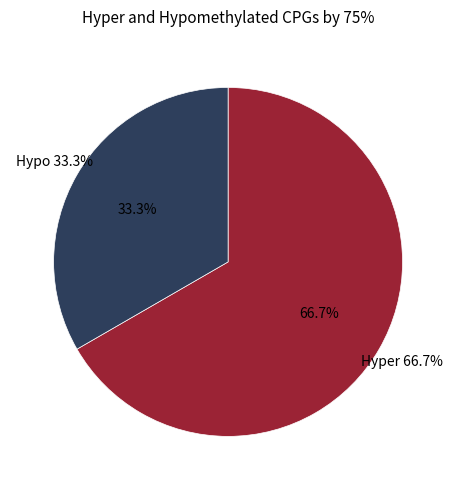

Is it true that 7 is 20% of the pie?

False